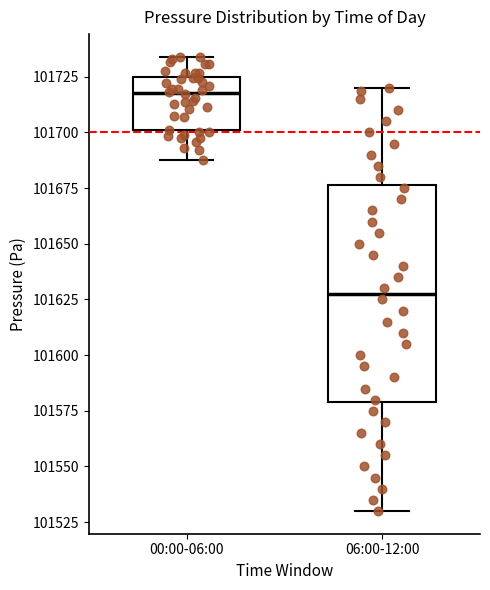

Comparing the boxes themselves (not the whiskers), which one is the tallest?

06:00-12:00